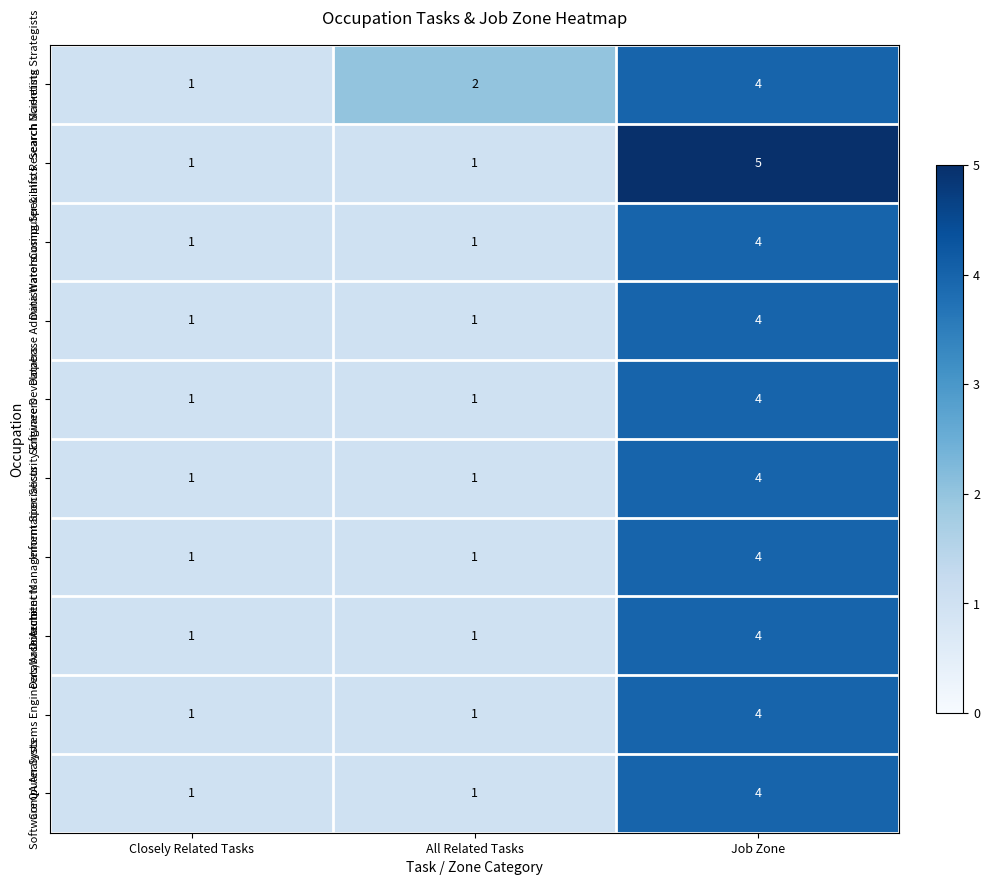

Reading right to left, transcribe all the data shown in this chart.

Search Marketing Strategists: Job Zone=4	All Related Tasks=2	Closely Related Tasks=1
Computer & Info Research Scientists: Job Zone=5	All Related Tasks=1	Closely Related Tasks=1
Data Warehousing Specialists: Job Zone=4	All Related Tasks=1	Closely Related Tasks=1
Database Administrators: Job Zone=4	All Related Tasks=1	Closely Related Tasks=1
Software Developers: Job Zone=4	All Related Tasks=1	Closely Related Tasks=1
Information Security Engineers: Job Zone=4	All Related Tasks=1	Closely Related Tasks=1
Document Management Specialists: Job Zone=4	All Related Tasks=1	Closely Related Tasks=1
Database Architects: Job Zone=4	All Related Tasks=1	Closely Related Tasks=1
Computer Systems Engineers/Architects: Job Zone=4	All Related Tasks=1	Closely Related Tasks=1
Software QA Analysts: Job Zone=4	All Related Tasks=1	Closely Related Tasks=1